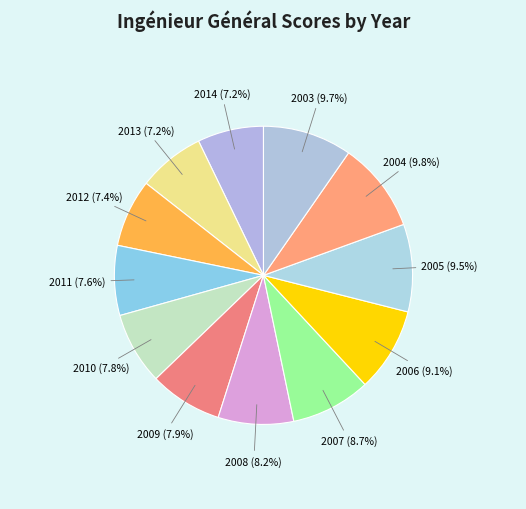

Is there any slice that represents more than half of the pie?

No